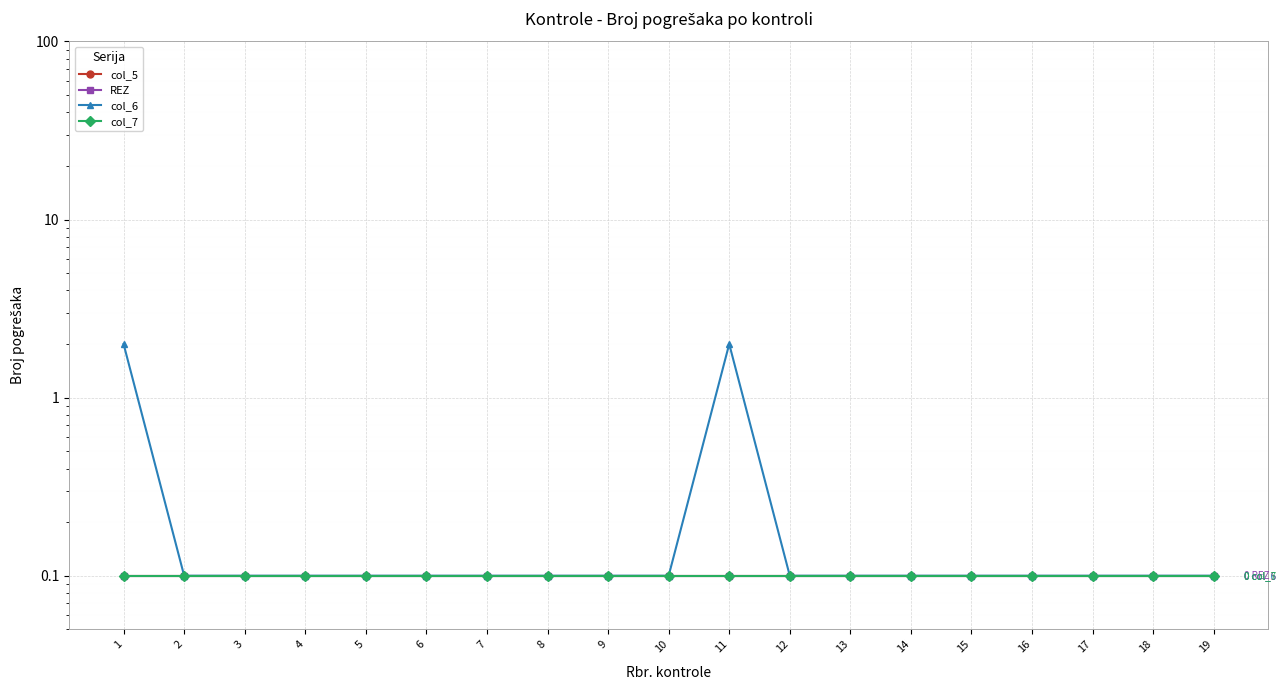

Does the chart display data point markers on the line(s)?

Yes